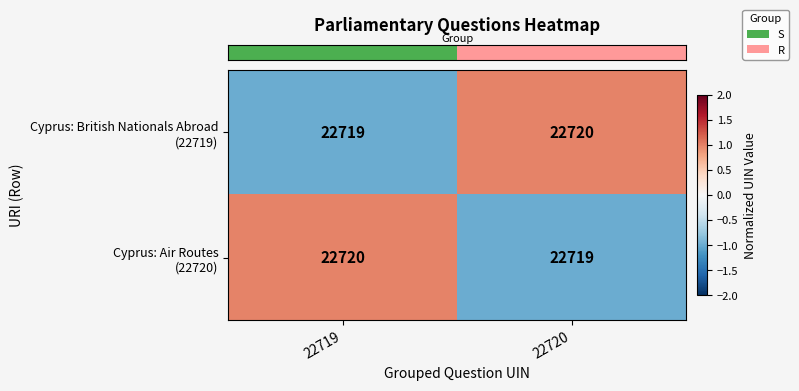

What is the greatest value displayed?

22720